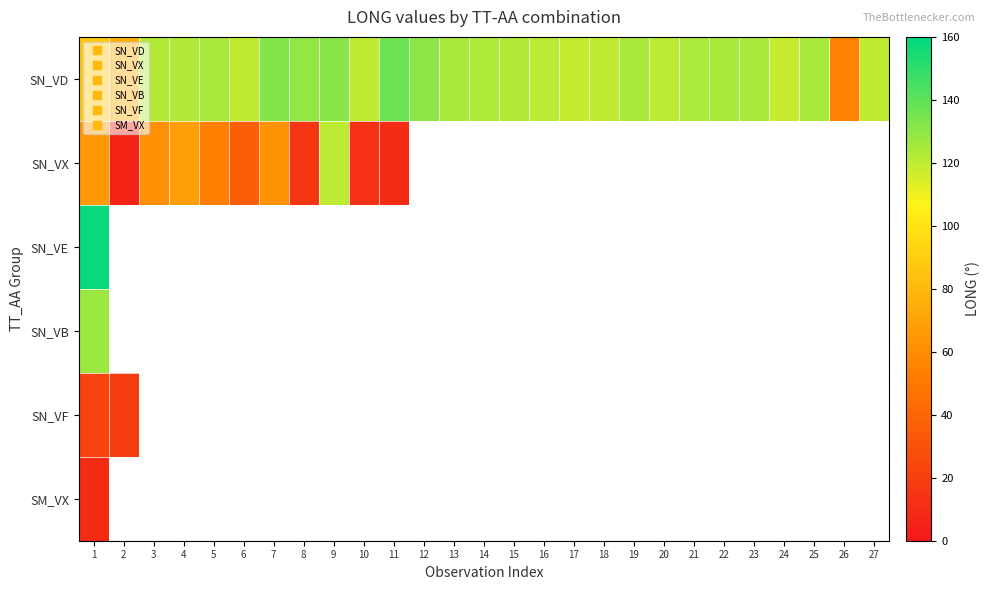

How many positive values does the SN_VE series have?

1